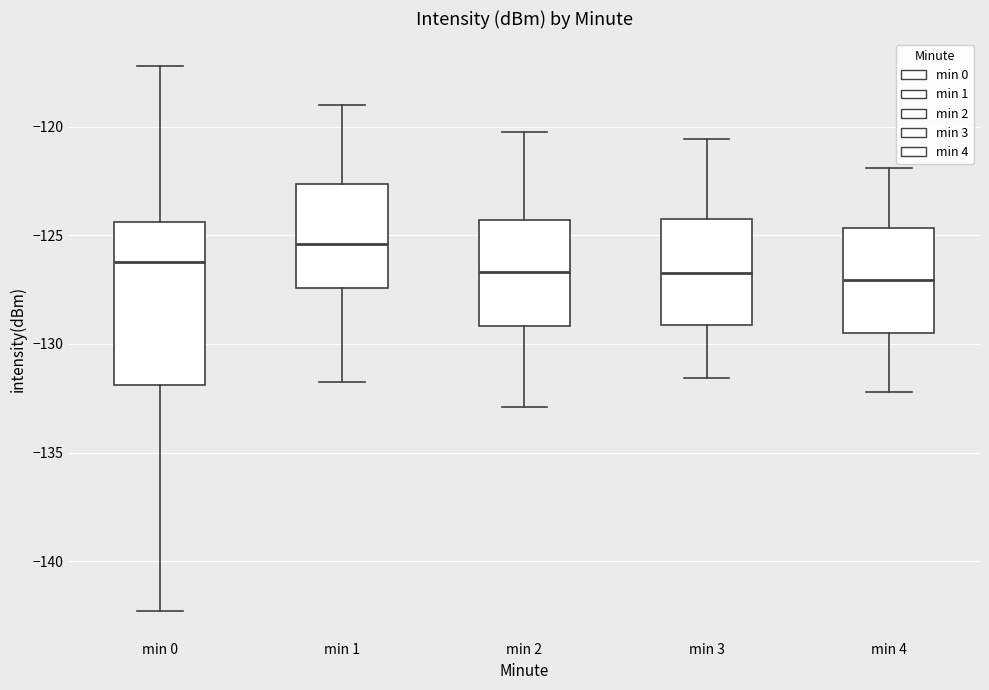

Reading left to right, transcribe this box plot: for each box, give where its median line is, the range the box spans, and where its two whiskers end, as read against the y-axis. The values are not printed on the chart, so give them approximately, as read against the axis.

min 0: median -126.0, box -132.0 to -124.5, whiskers -142.5 to -117.0
min 1: median -125.5, box -127.5 to -122.5, whiskers -131.5 to -119.0
min 2: median -126.5, box -129.0 to -124.5, whiskers -133.0 to -120.0
min 3: median -126.5, box -129.0 to -124.0, whiskers -131.5 to -120.5
min 4: median -127.0, box -129.5 to -124.5, whiskers -132.0 to -122.0